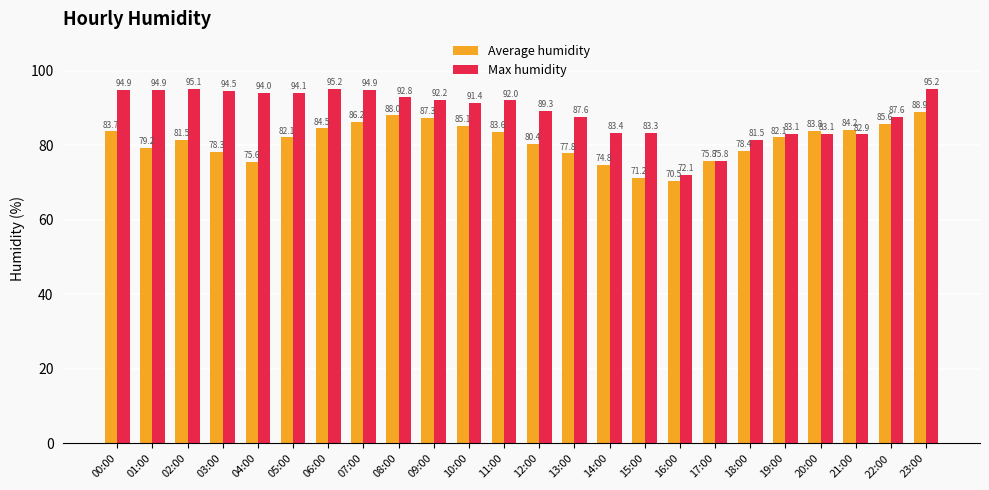

The value of Average humidity at 11:00 is 83.6. True or false?

True